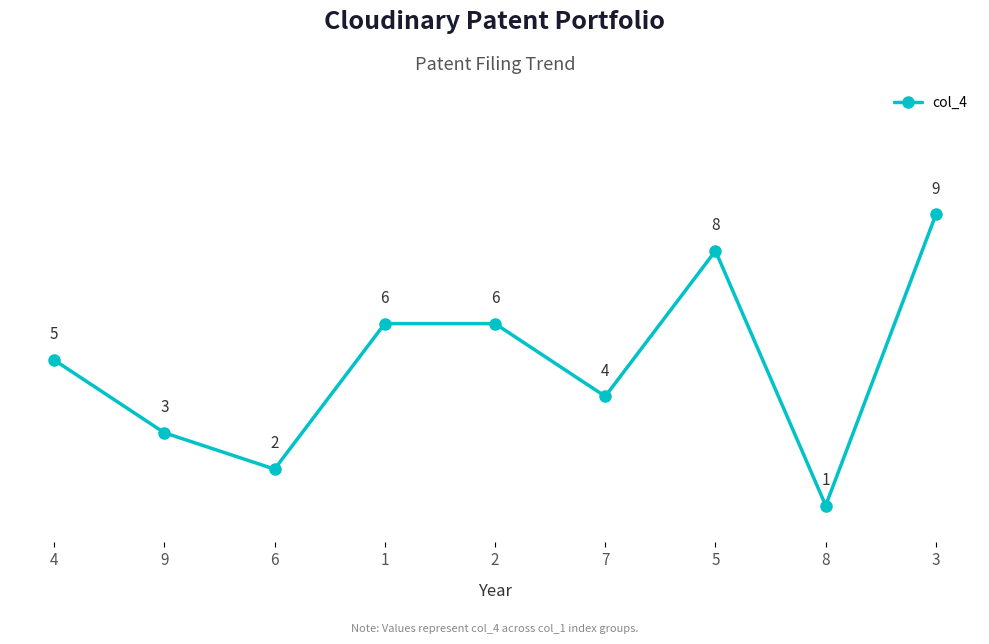

The value at 5 is 5. True or false?

False